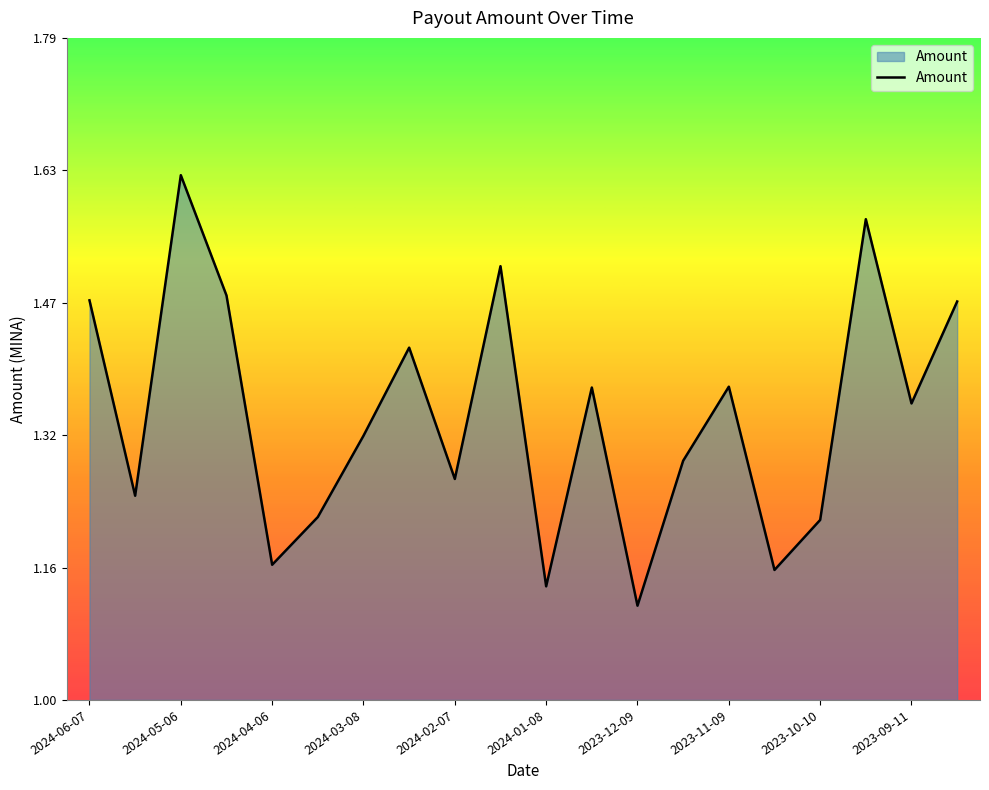

How many distinct data groups are displayed?

1